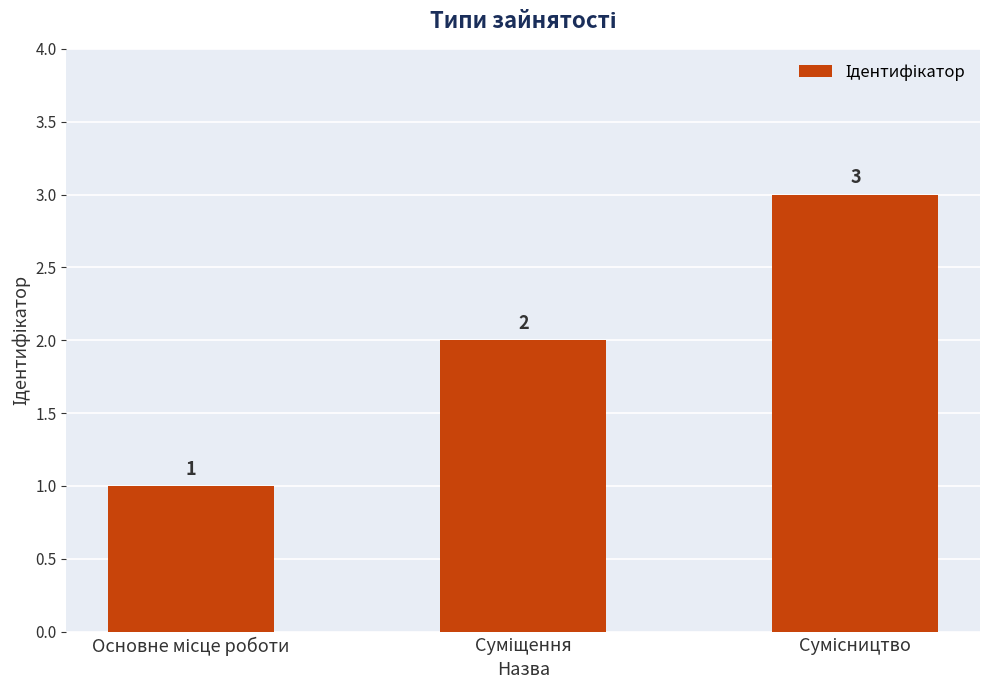

What is the greatest value displayed?

3